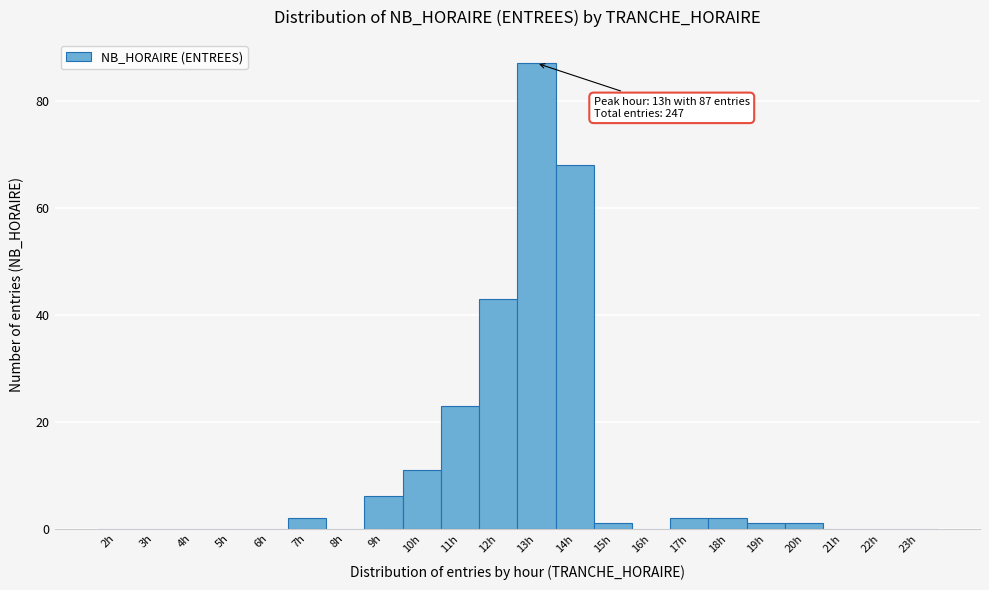

Reading left to right, transcribe all the data shown in this chart.

2h=0	3h=0	4h=0	5h=0	6h=0	7h=2	8h=0	9h=6	10h=11	11h=23	12h=43	13h=87	14h=68	15h=1	16h=0	17h=2	18h=2	19h=1	20h=1	21h=0	22h=0	23h=0